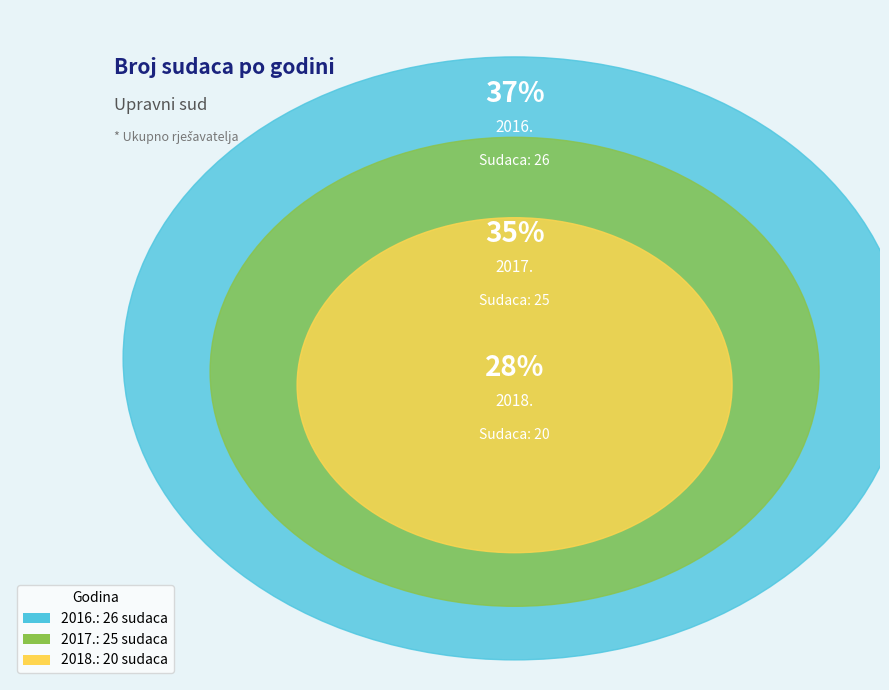

To the nearest percent, what is the difference between the largest and smallest slice percentages?

8%